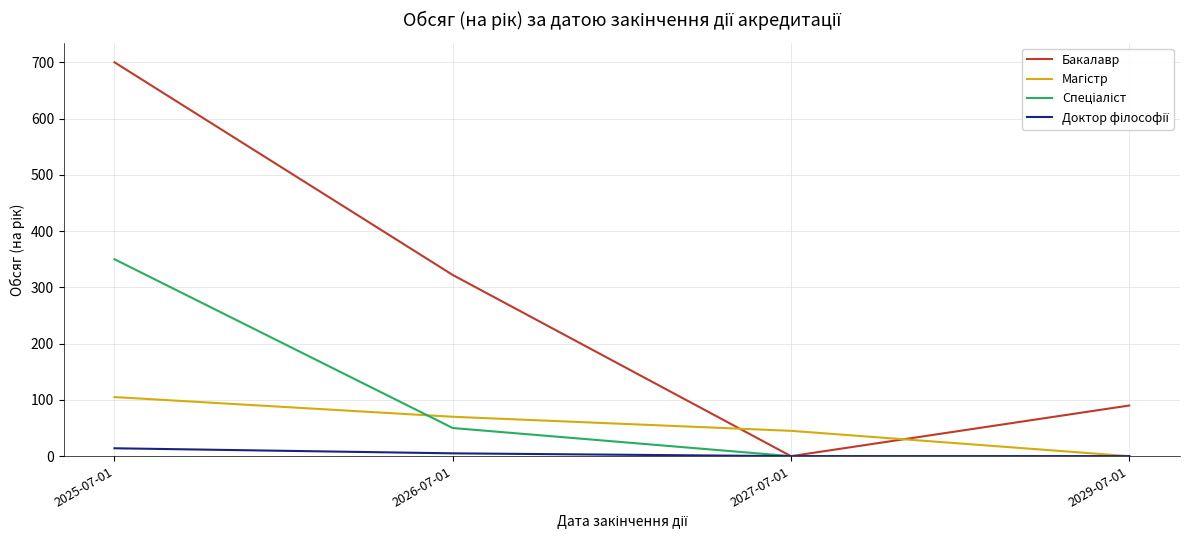

List the labels in order of Бакалавр value, largest first.

2025-07-01, 2026-07-01, 2029-07-01, 2027-07-01